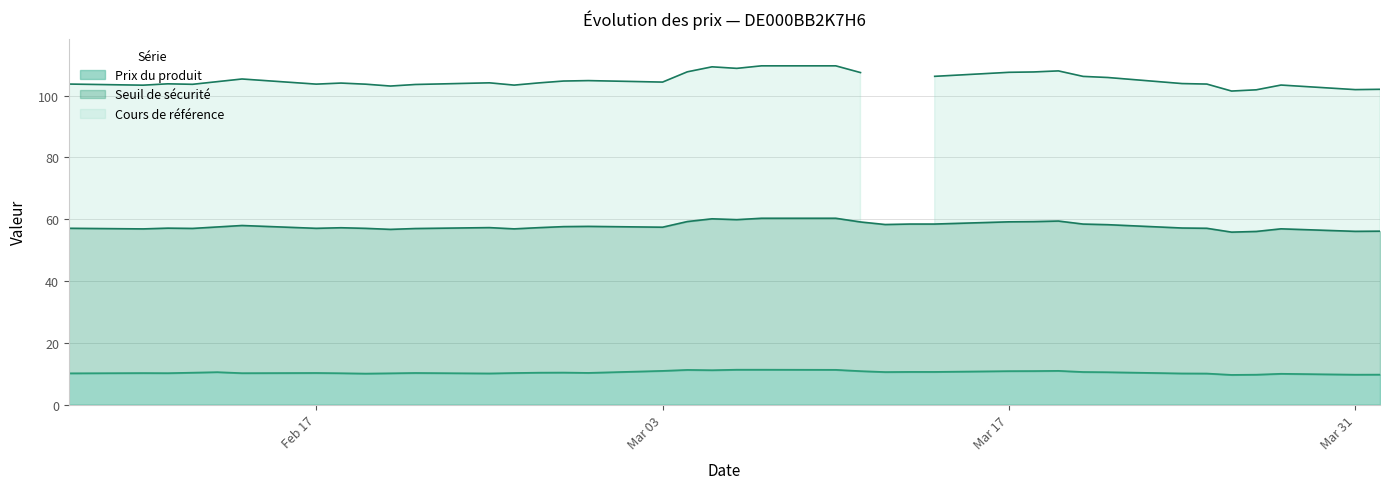

How many interior local valleys does the Seuil de sécurité series have?

10